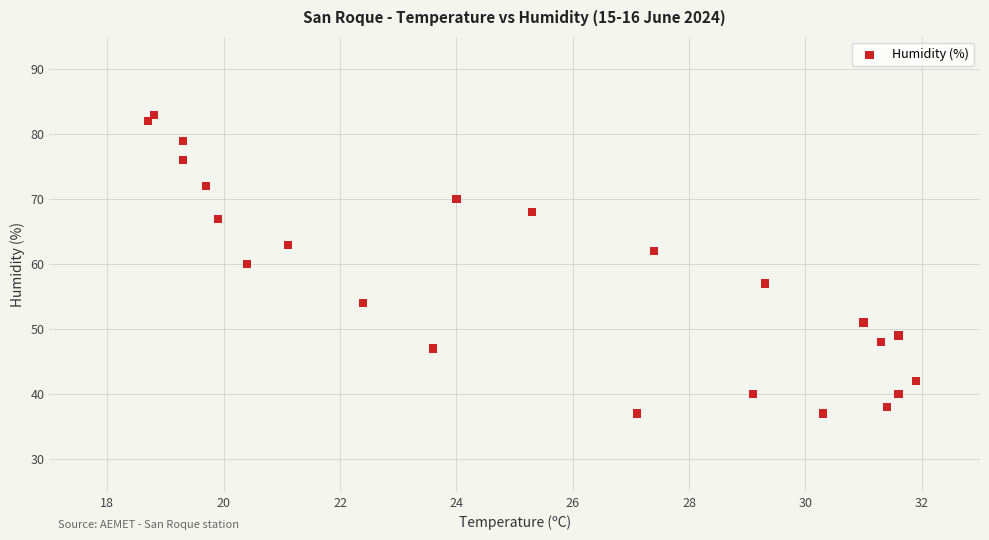

What is the range of Y values (max minus min)?

46